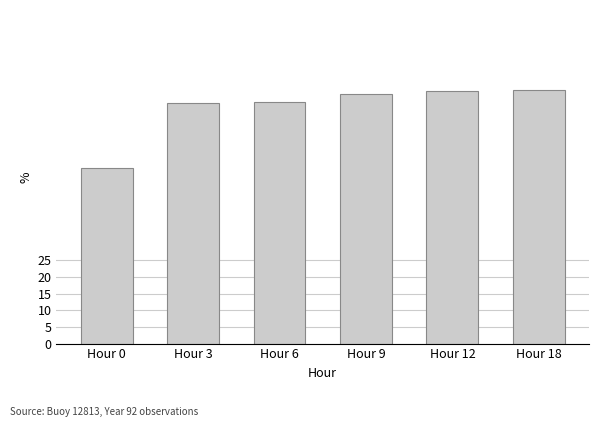

Between Hour 3 and Hour 18, which is larger?

Hour 18